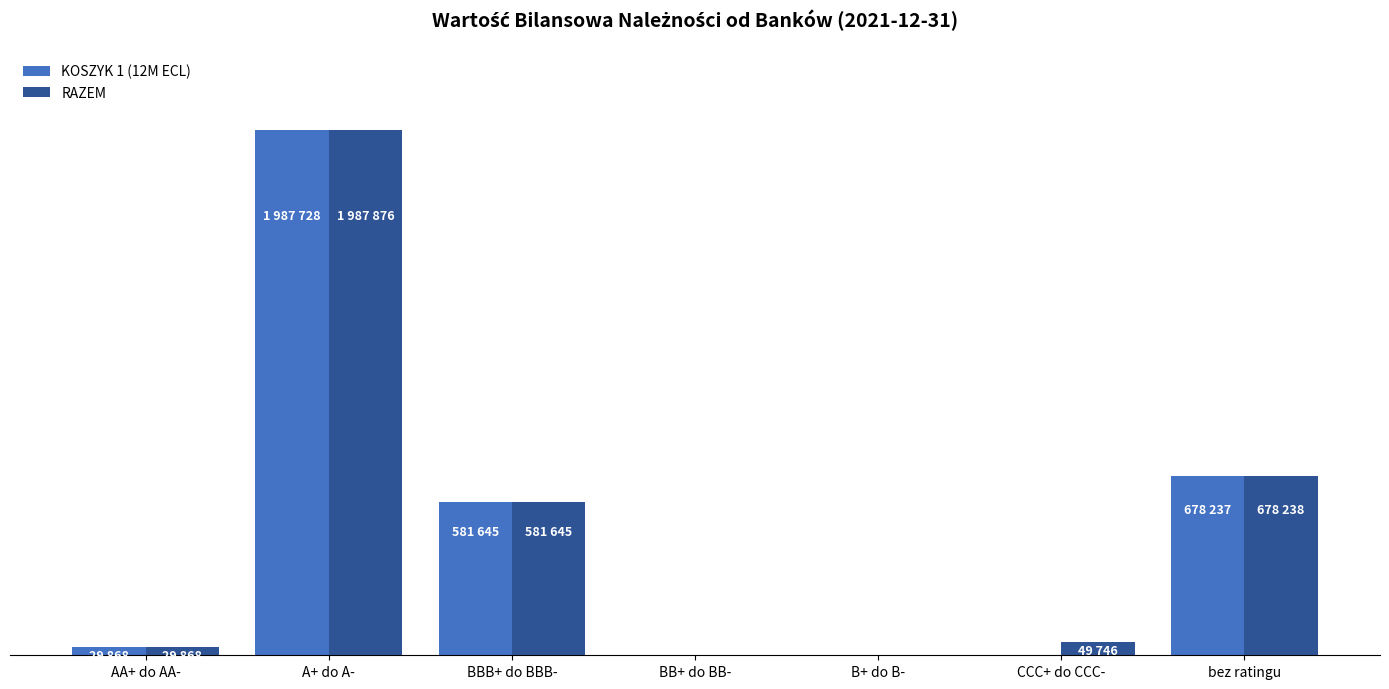

Reading left to right, list all the values displayed in this chart.

KOSZYK 1 (12M ECL): AA+ do AA-=29868	A+ do A-=1987728	BBB+ do BBB-=581645	BB+ do BB-=809	B+ do B-=1086	CCC+ do CCC-=559	bez ratingu=678237
RAZEM: AA+ do AA-=29868	A+ do A-=1987876	BBB+ do BBB-=581645	BB+ do BB-=809	B+ do B-=1086	CCC+ do CCC-=49746	bez ratingu=678238